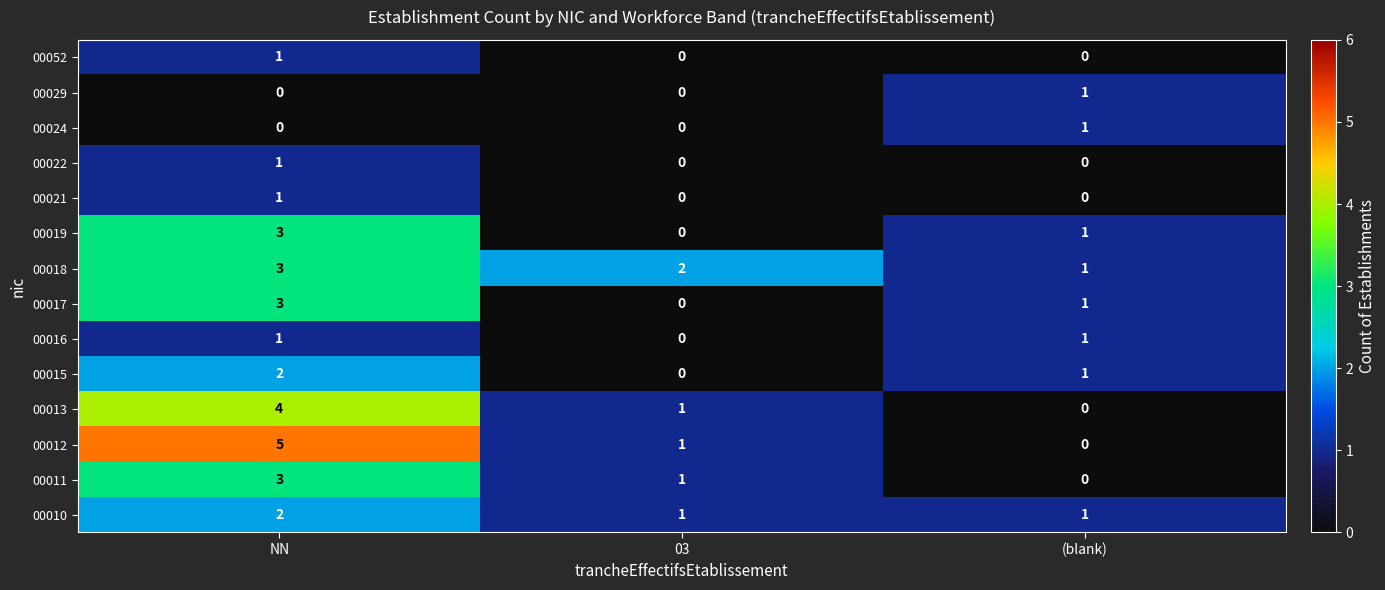

How many series are shown in this chart?

14